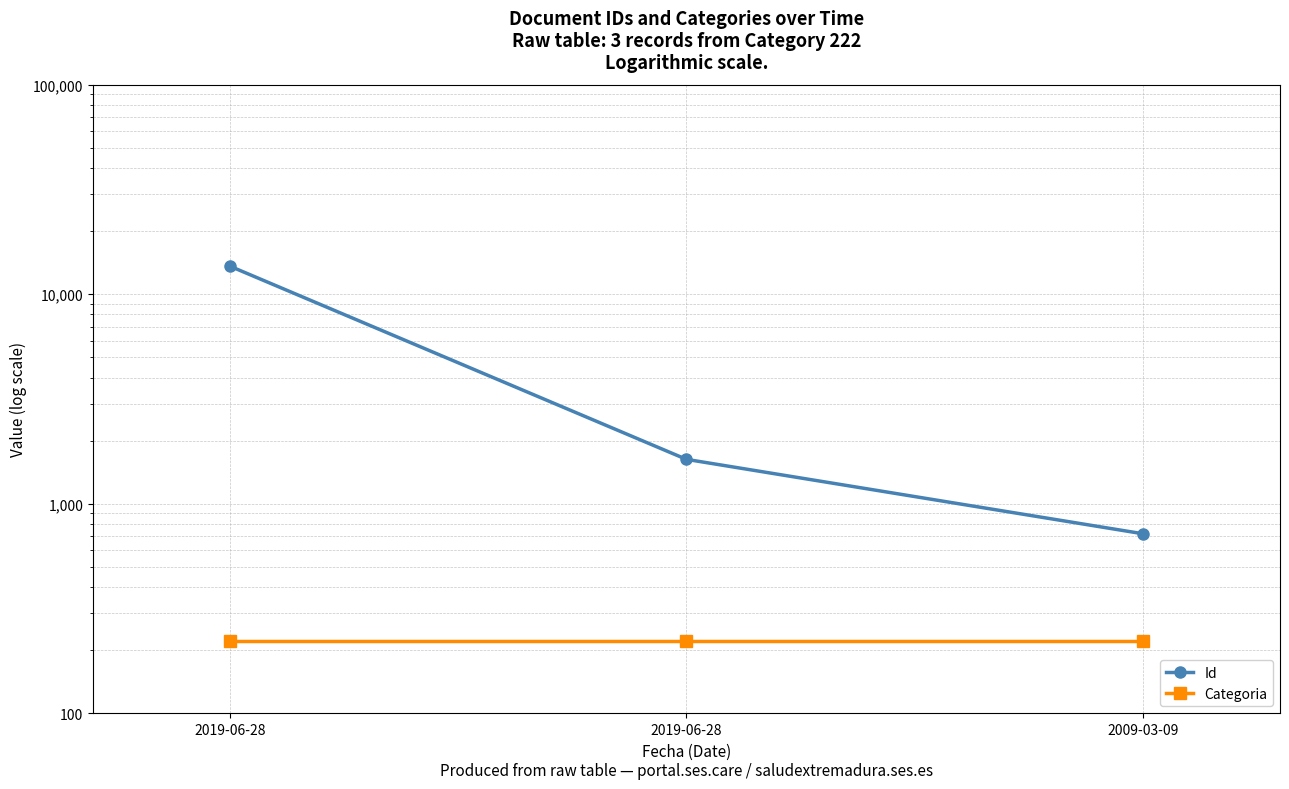

Reading right to left, what are all the values shown in this chart?

Id: 2009-03-09=718	2019-06-28=1627	2019-06-28=13603
Categoria: 2009-03-09=222	2019-06-28=222	2019-06-28=222